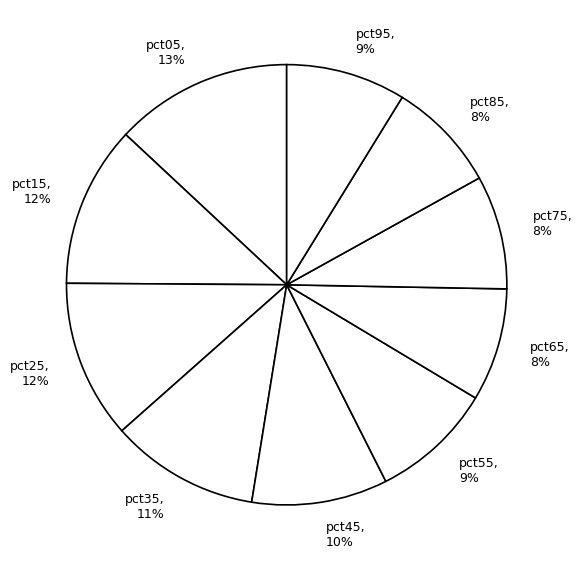

Do pct55, 9% and pct75, 8% together represent more than half of the pie?

No